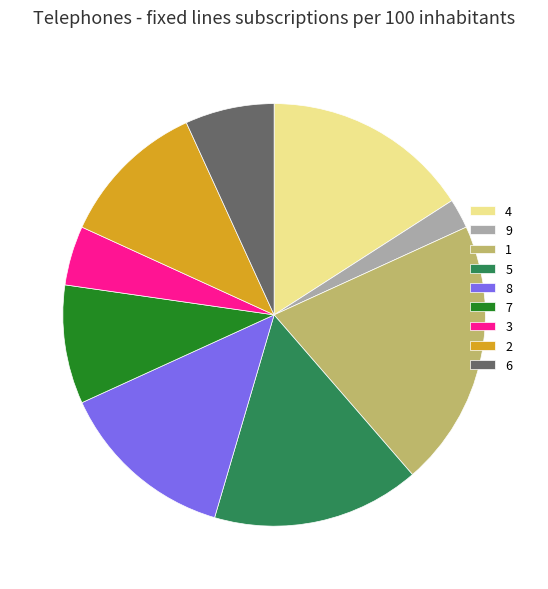

What is the ratio of the value at 6 to the value at 2?

0.6